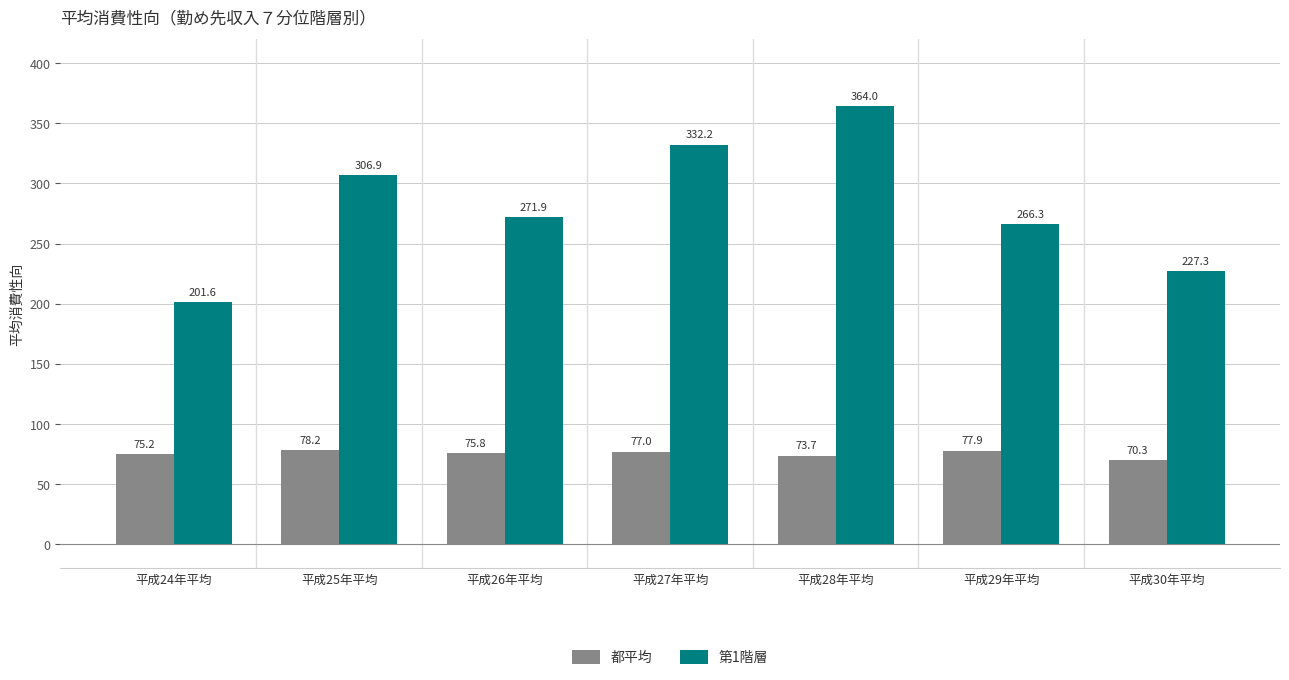

What is the spread (max minus min) of values at 平成29年平均?

188.4